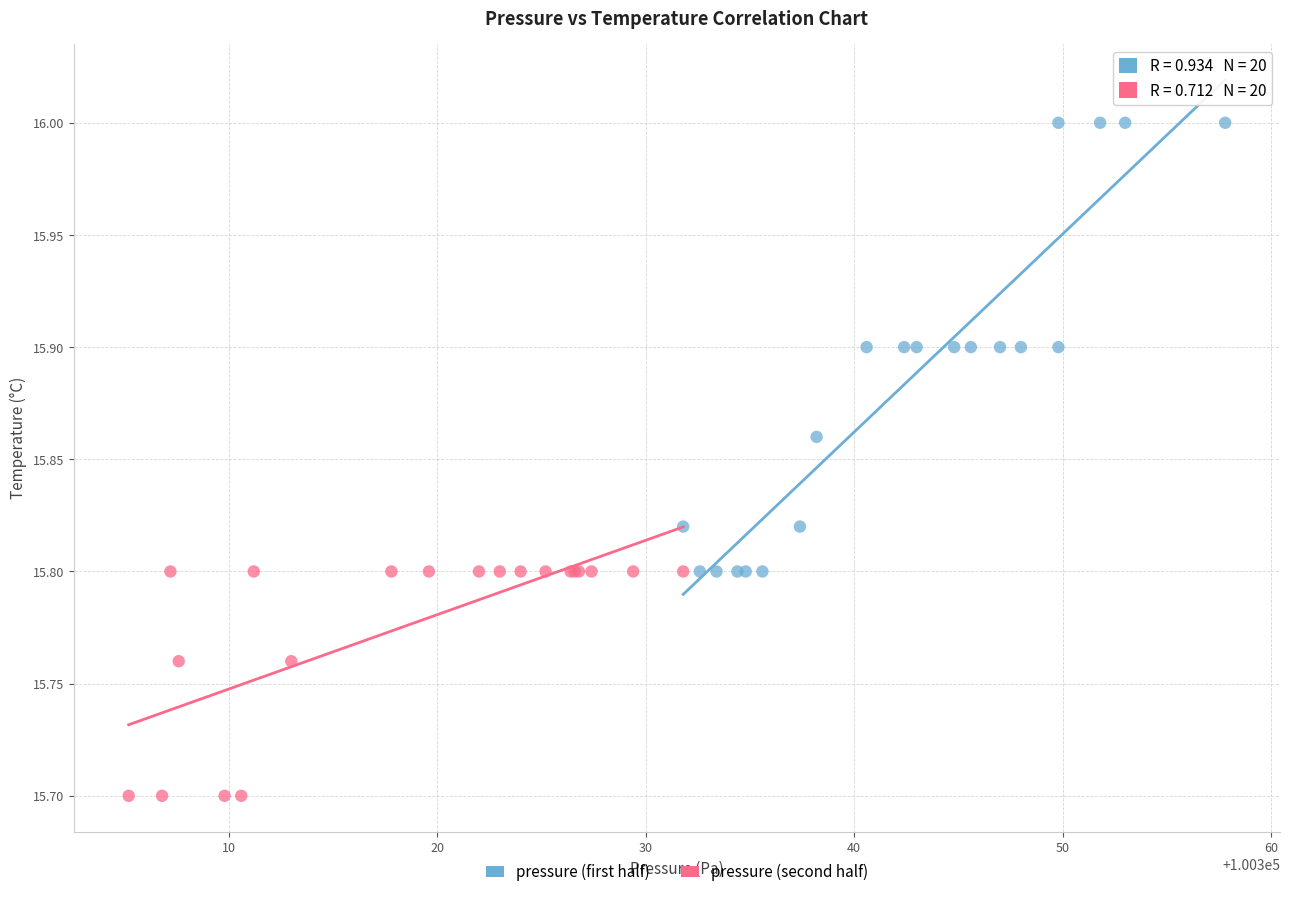

Which series contains the highest Y value?

pressure (first half)